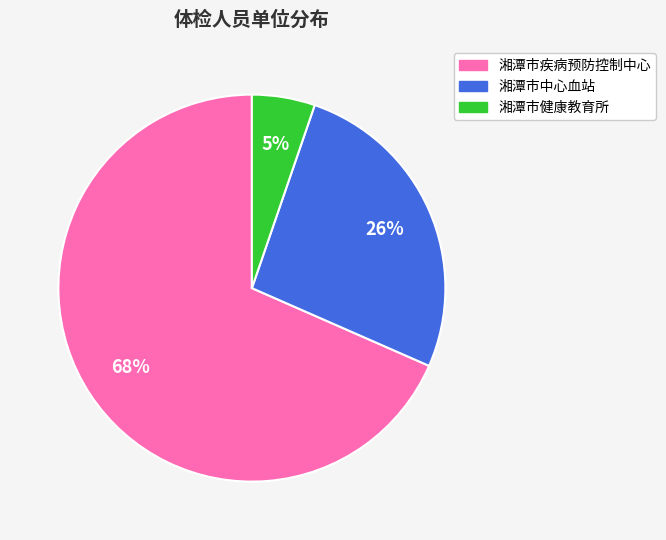

The 湘潭市疾病预防控制中心 slice represents 55% of the pie. True or false?

False